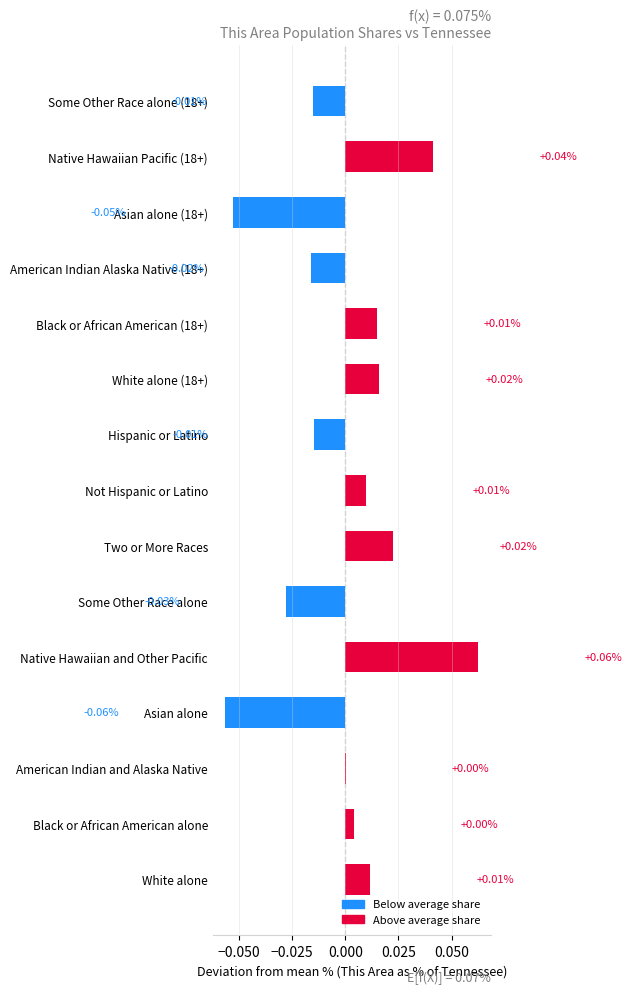

Which has a higher value, White alone (18+) or Some Other Race alone?

White alone (18+)